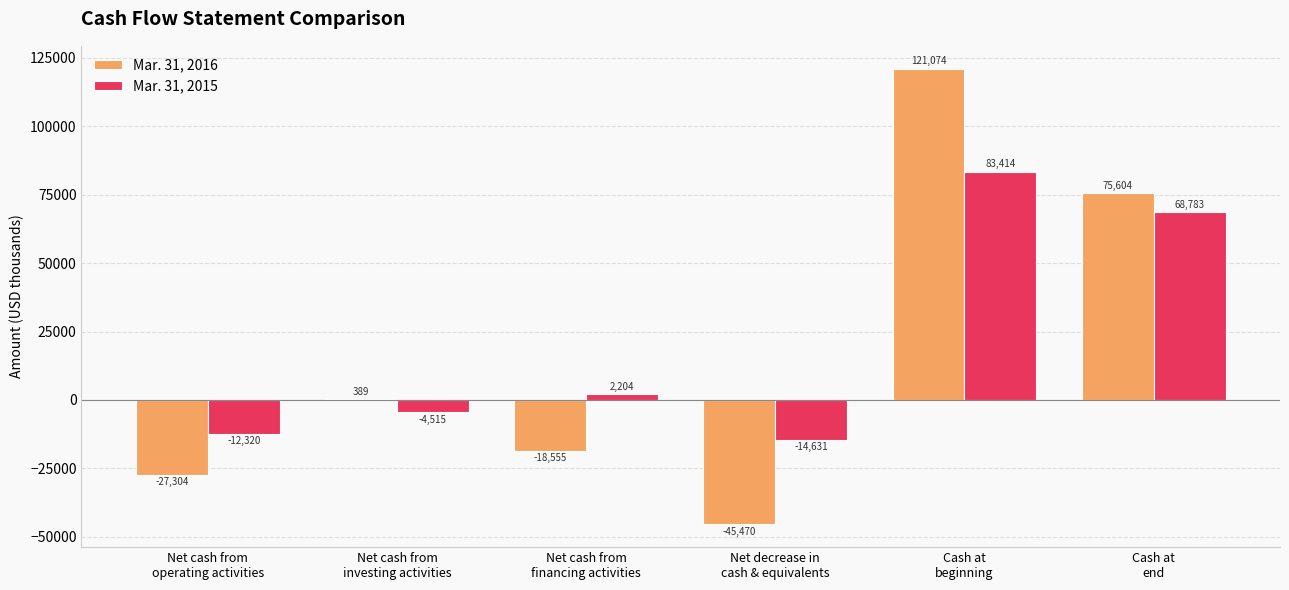

Which series has the largest range (max minus min)?

Mar. 31, 2016